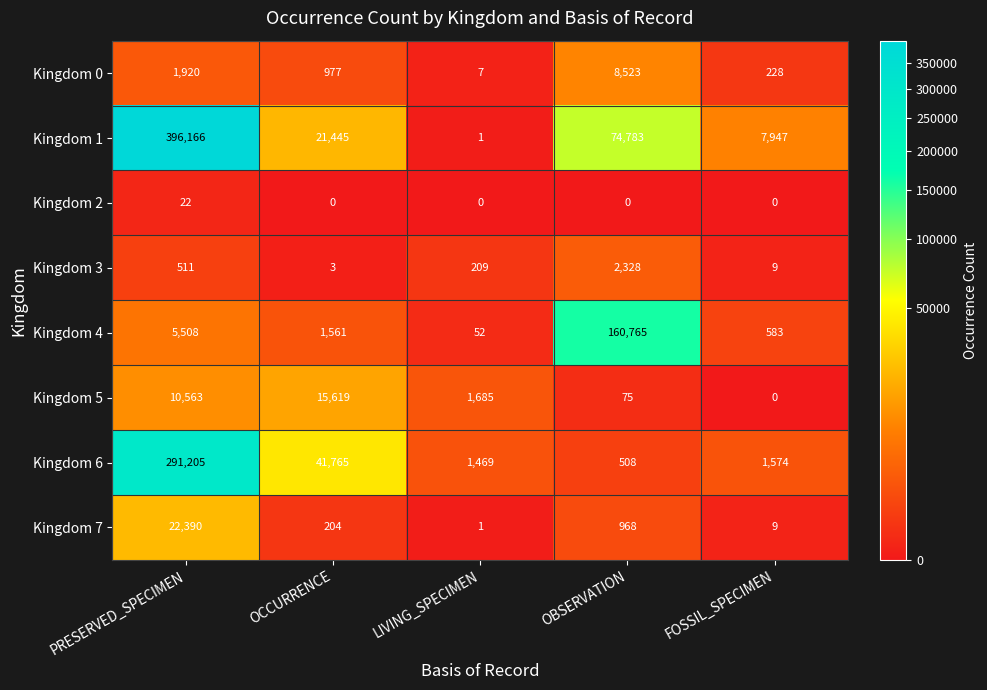

What value does the Kingdom 0 series have at PRESERVED_SPECIMEN, to the nearest 10?

1920